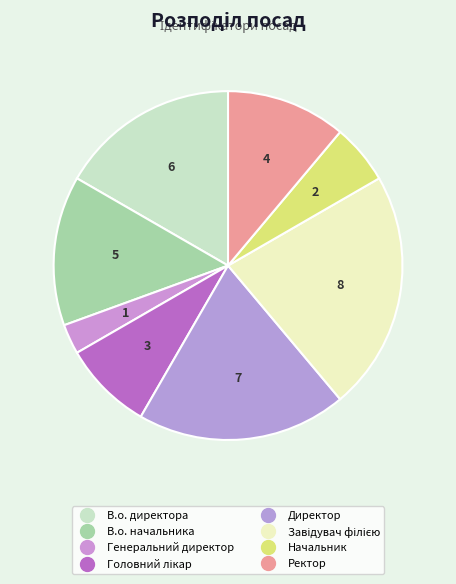

What percentage do Начальник and В.о. начальника together represent?

19.4%